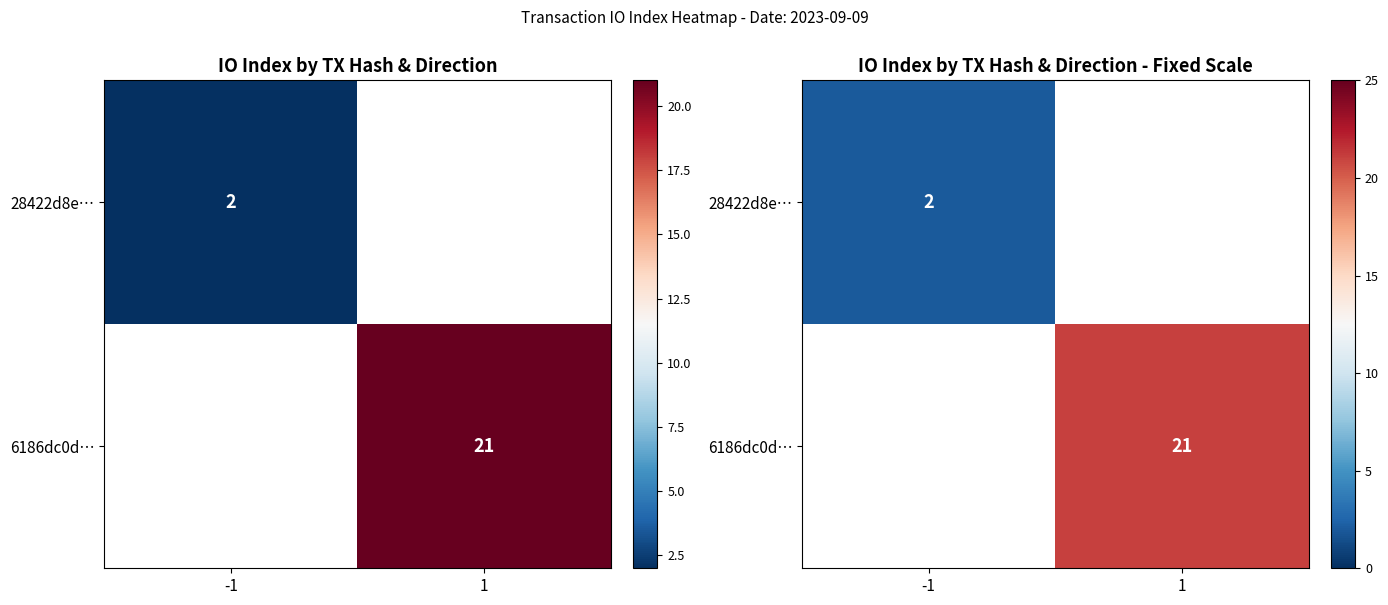

Is it true that 28422d8e… equals 2.0 at -1?

True